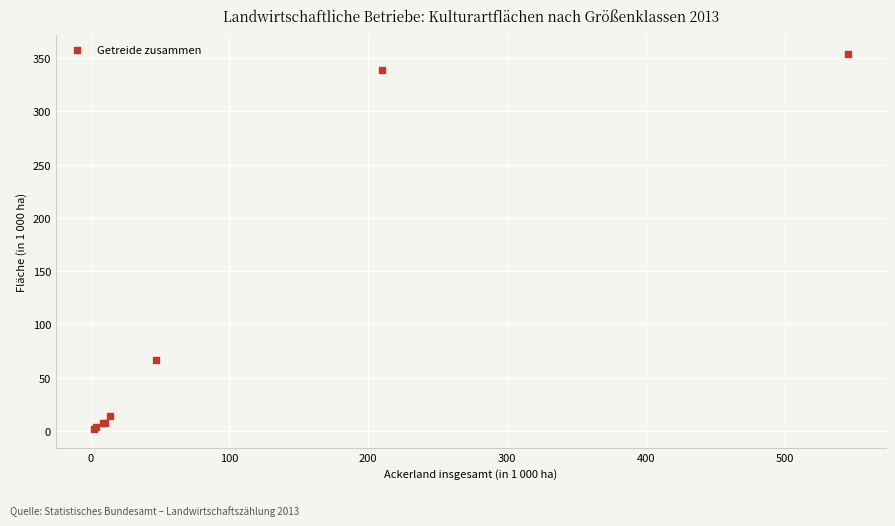

What Y value in the scatter plot is closest to 178?

66.8